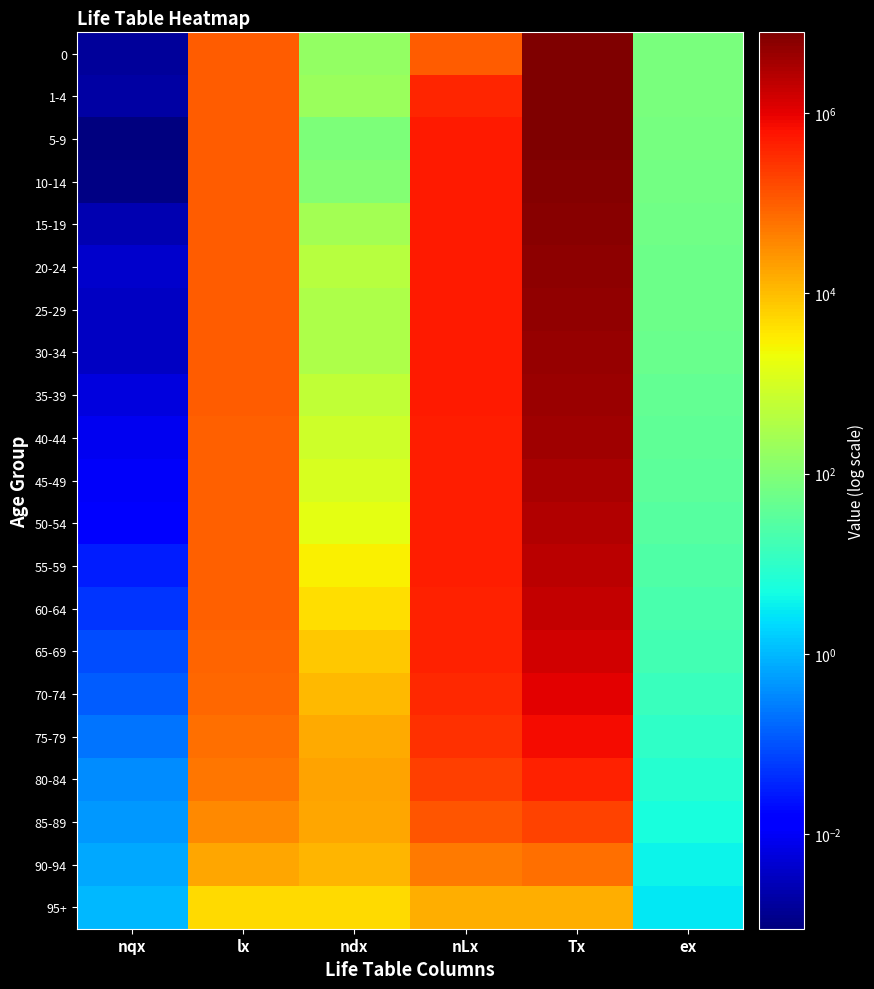

Count the number of categories in the chart.

6